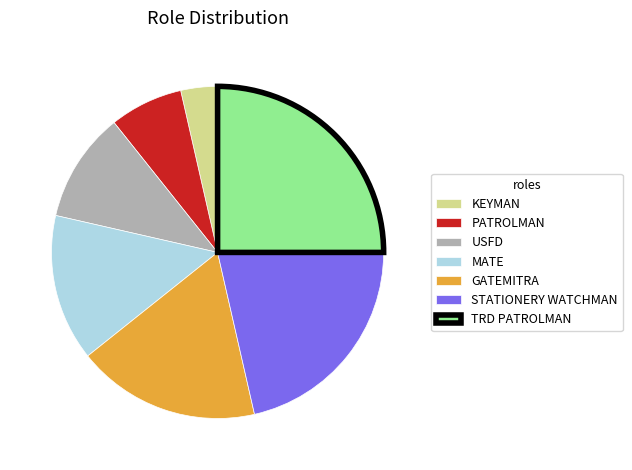

Between STATIONERY WATCHMAN and PATROLMAN, which is larger?

STATIONERY WATCHMAN